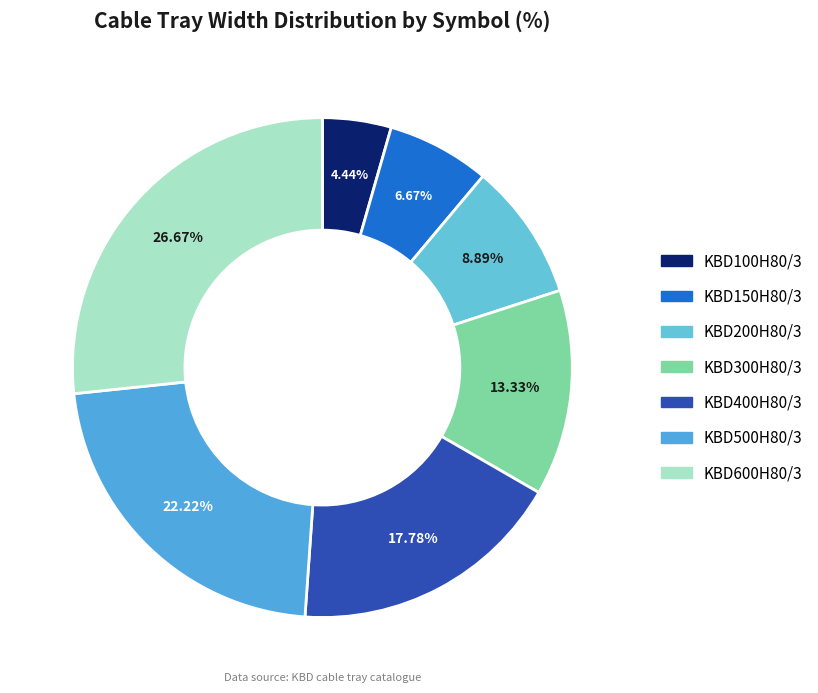

How many segments does this pie chart have?

7